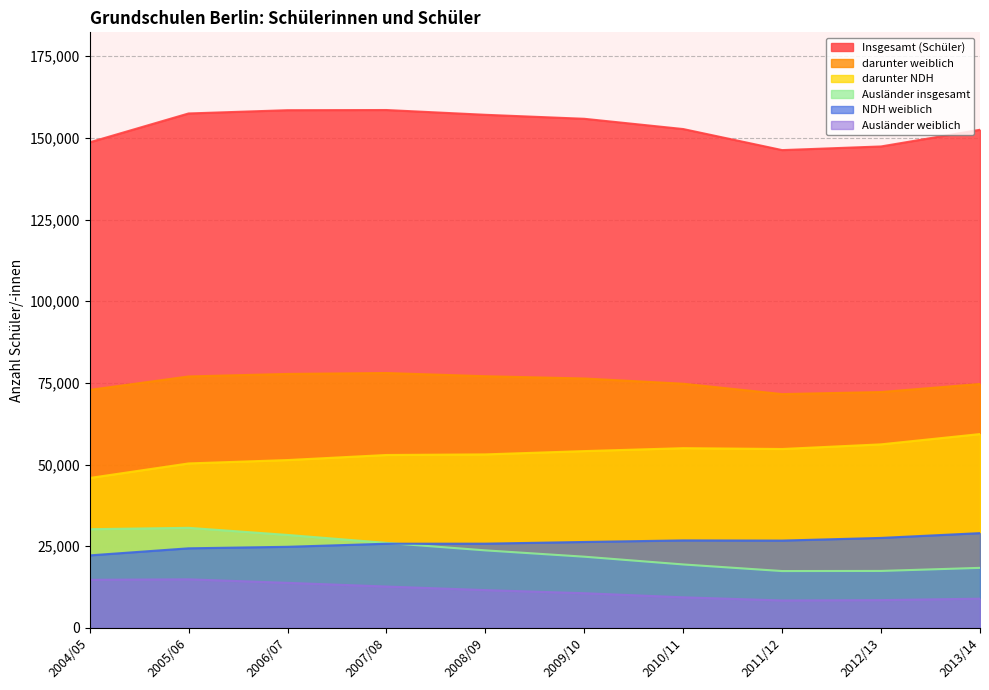

What is the difference between the second highest and minimum values in the Ausländer weiblich series?

6322